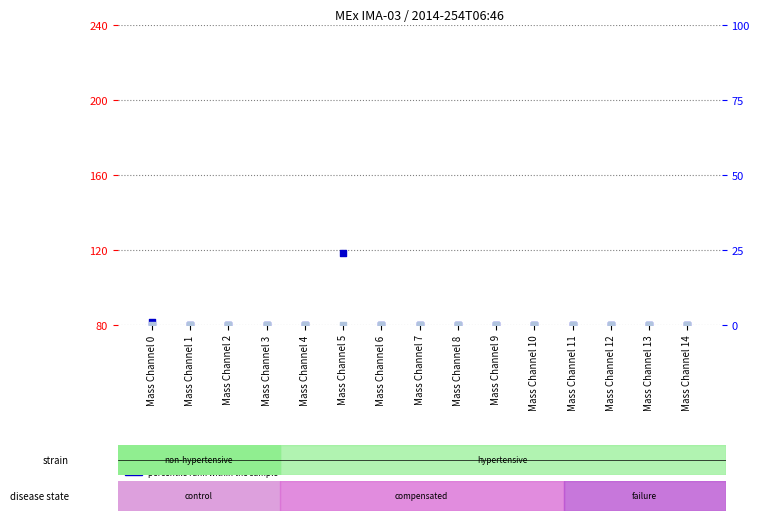

At how many categories does at least one series exceed 10?

1